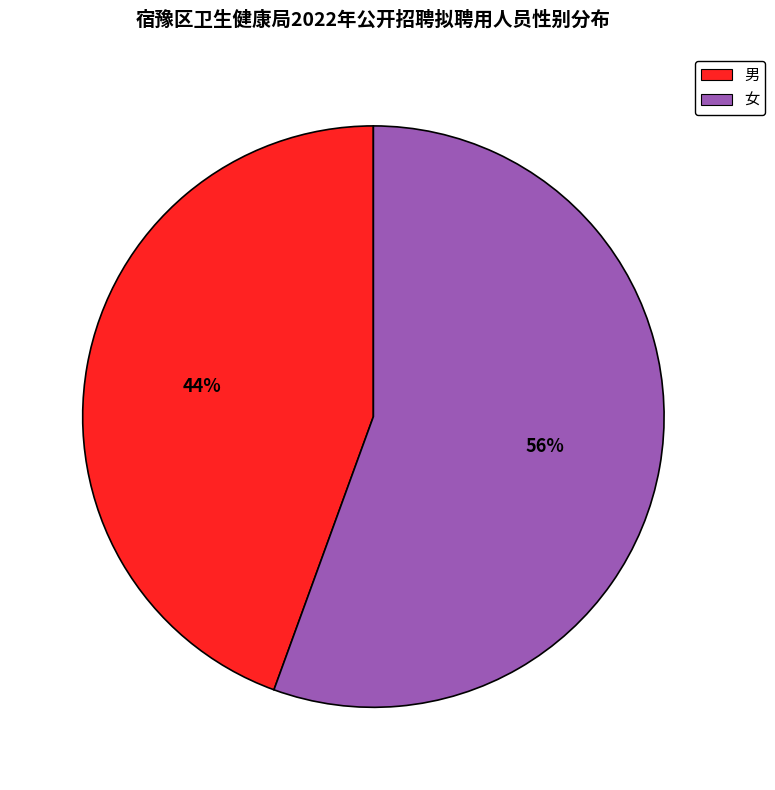

Which has a higher value, 男 or 女?

女